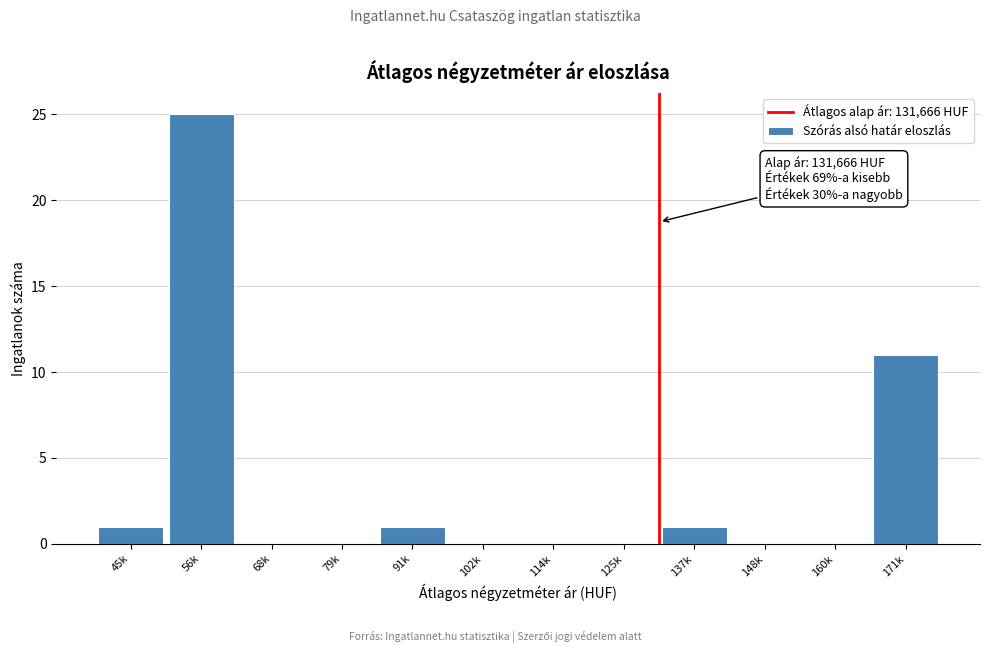

Reading right to left, extract all data points from this chart.

171k=11	160k=0	148k=0	137k=1	125k=0	114k=0	102k=0	91k=1	79k=0	68k=0	56k=25	45k=1